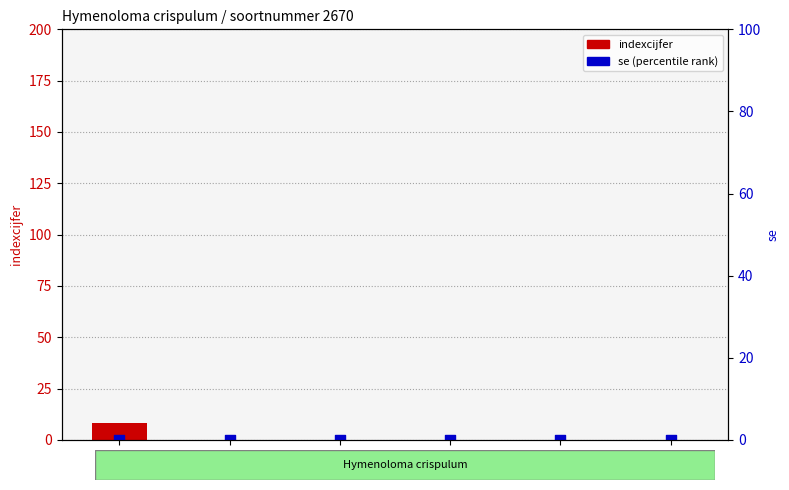

What are all the series names shown in the legend?

indexcijfer, se (percentile rank)